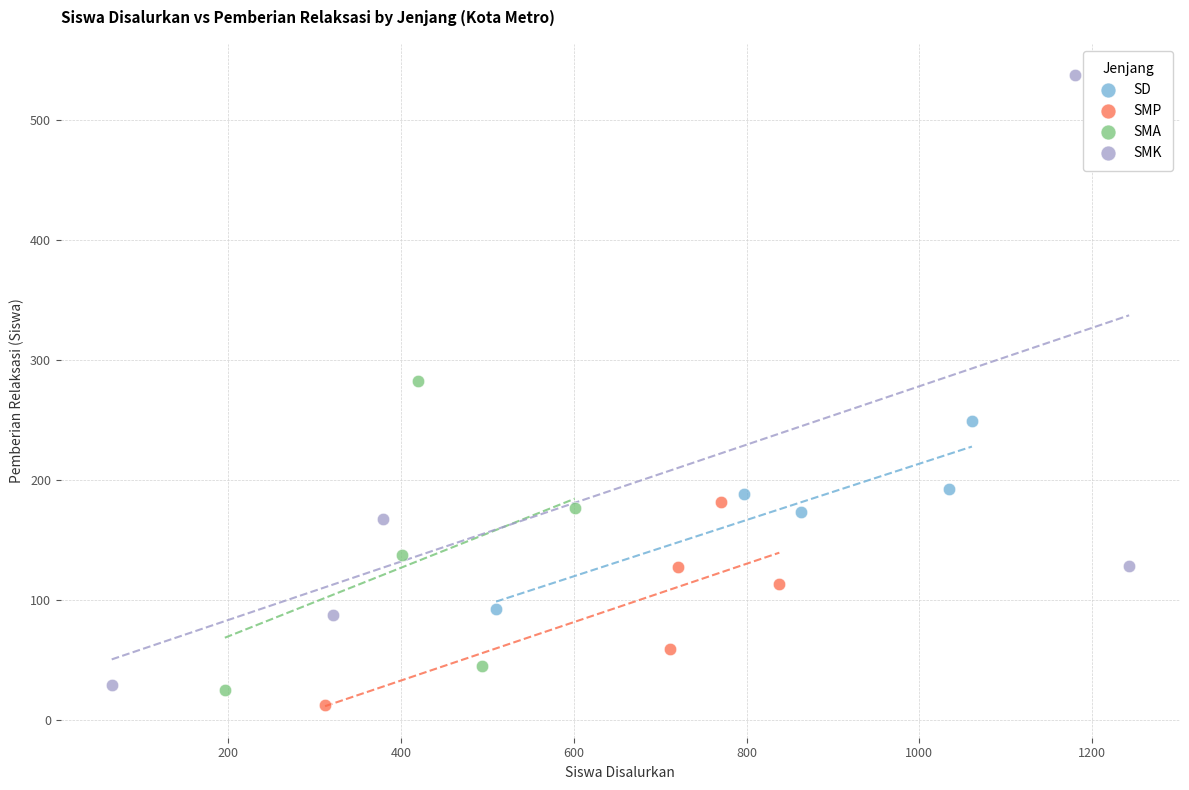

Which series reaches the maximum Y coordinate?

SMK